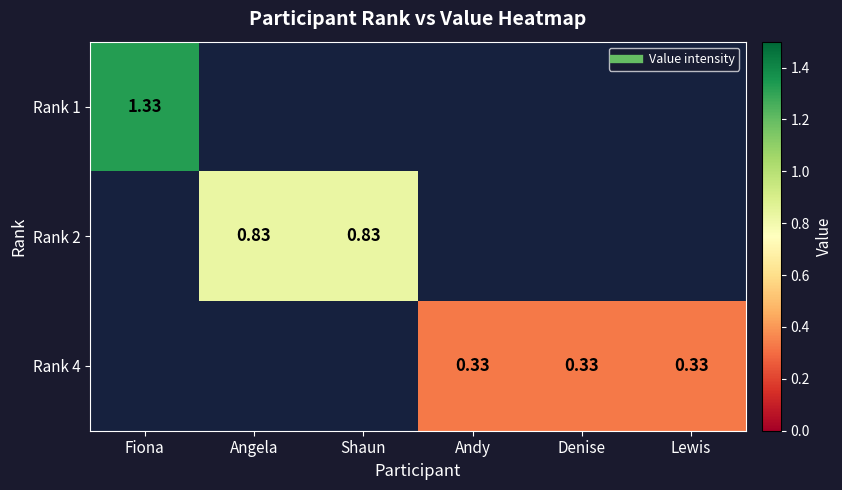

At which label is Rank 1 closest to 1?

Fiona